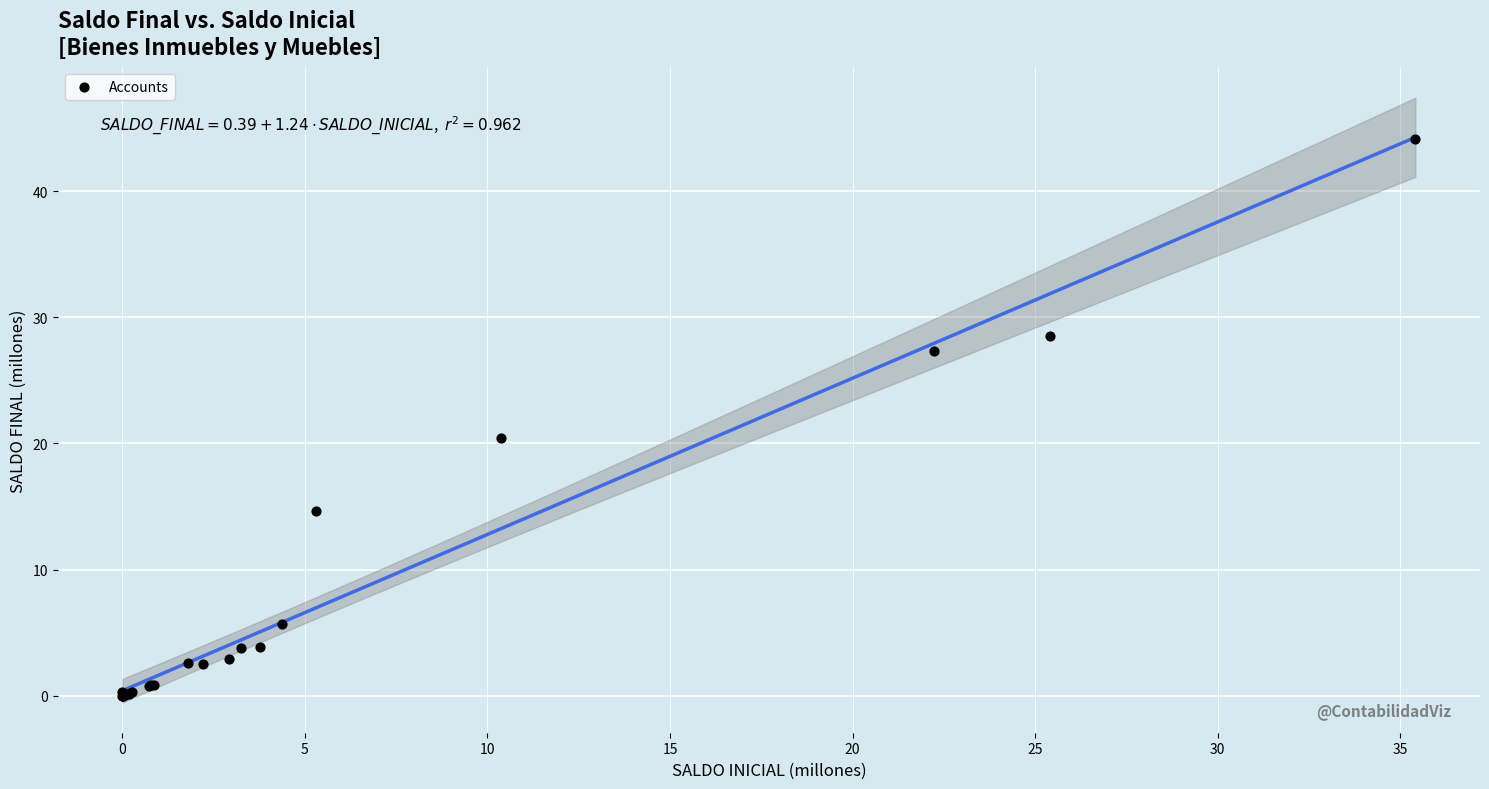

What Y value in the scatter plot is closest to 22?

20.4